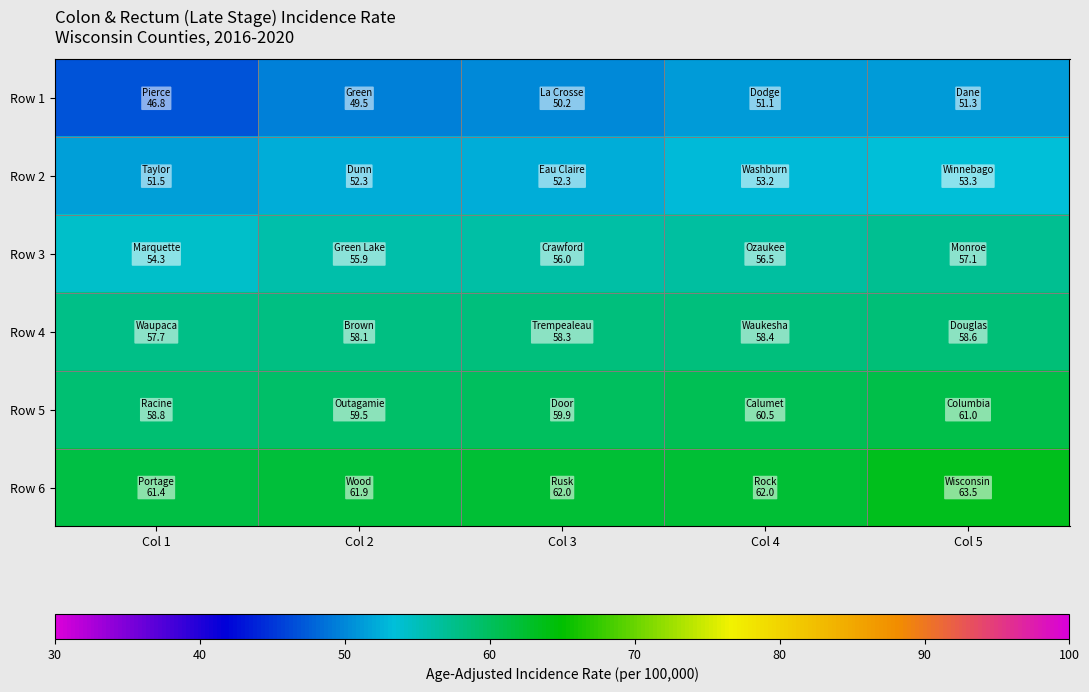

Count the number of categories in the chart.

5